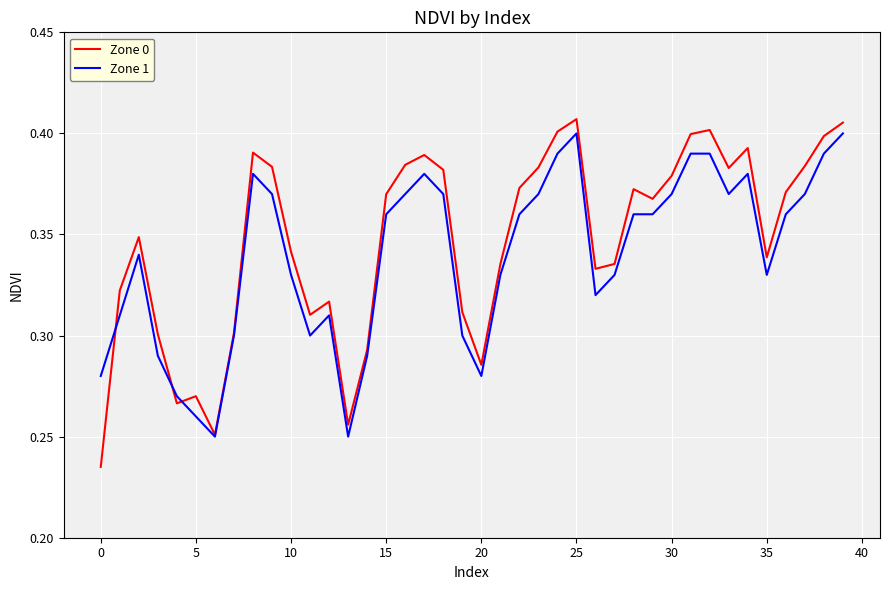

Which series has the largest range (max minus min)?

Zone 0